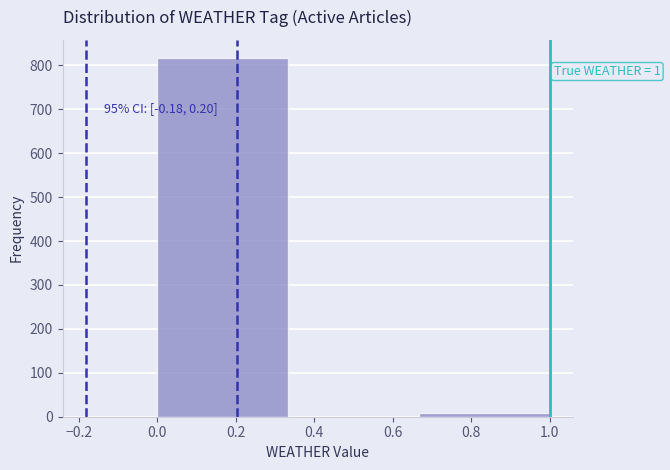

Over which range of the x-axis is the bar tallest?

0.00 to 0.34